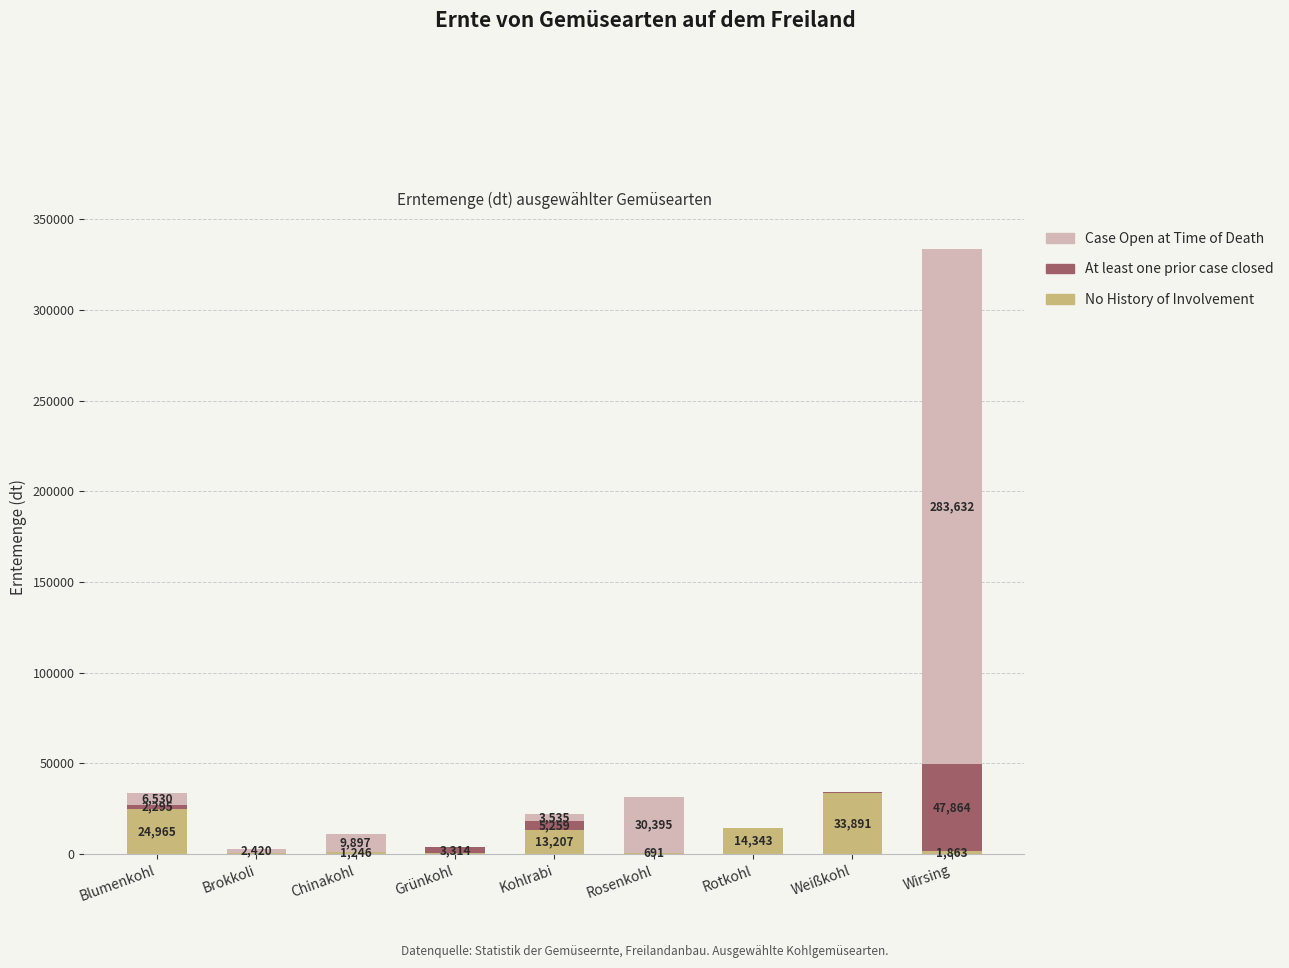

Where does the No History of Involvement series first go above 1863?

Blumenkohl